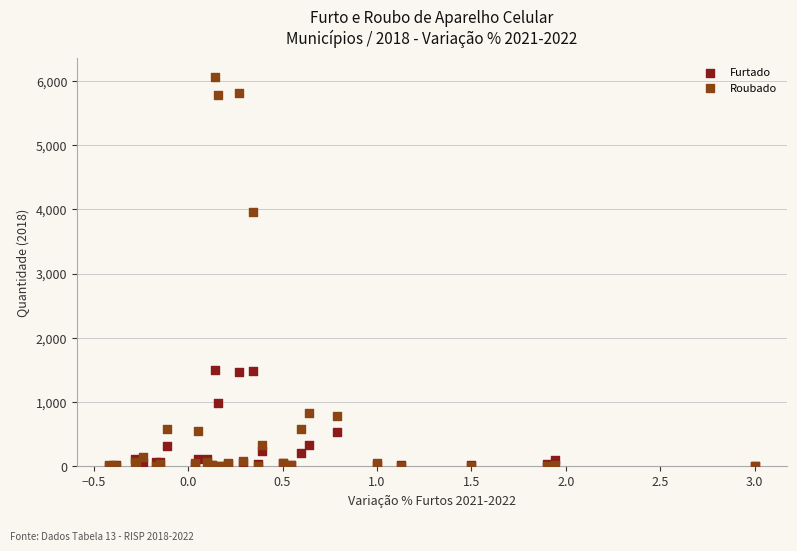

Which series contains the highest Y value?

Roubado